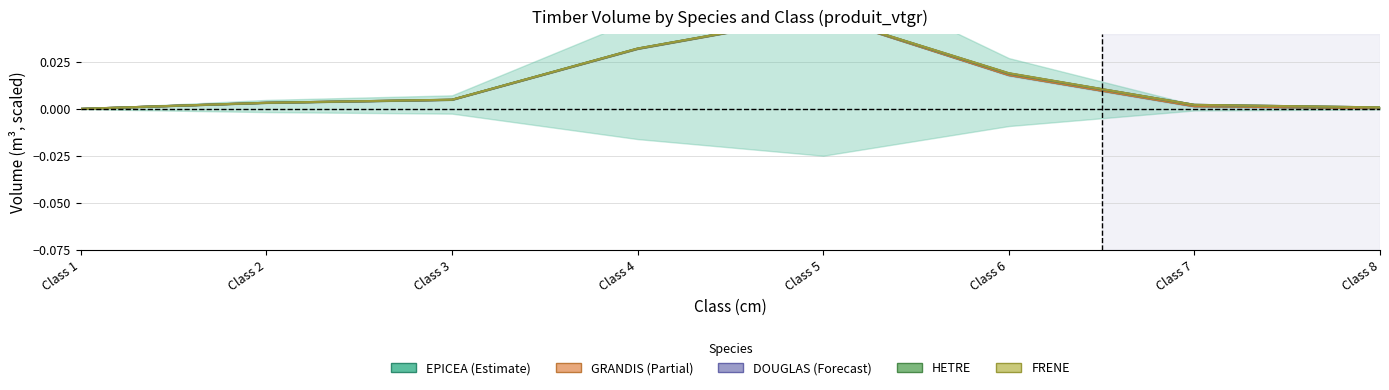

In FRENE, how many points are higher than both neighbors (excluding endpoints)?

1